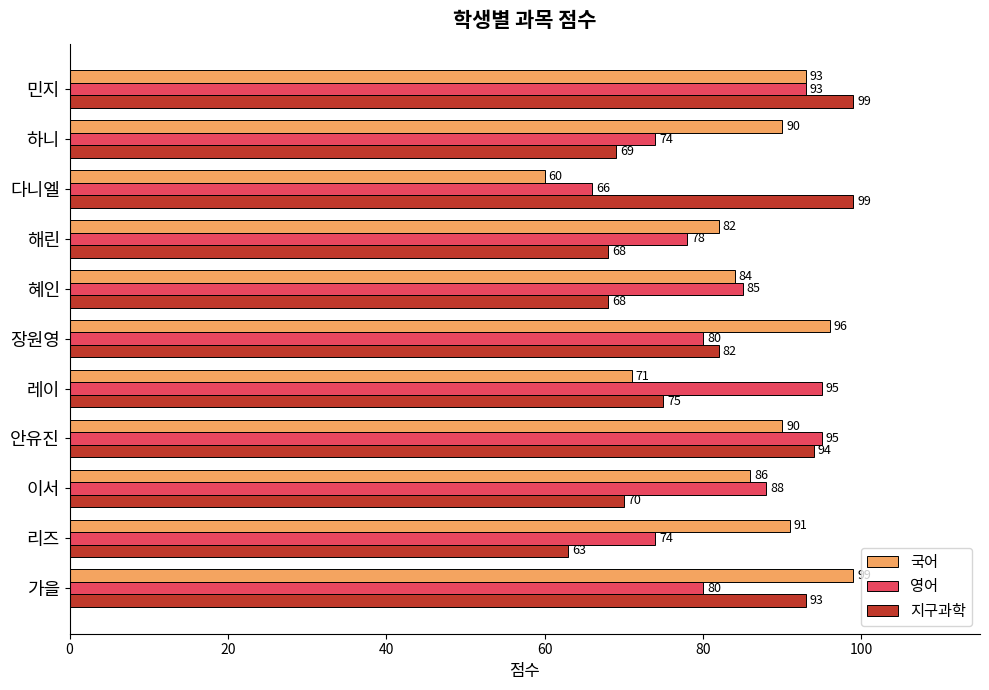

At which category is the sum across all series the highest?

민지